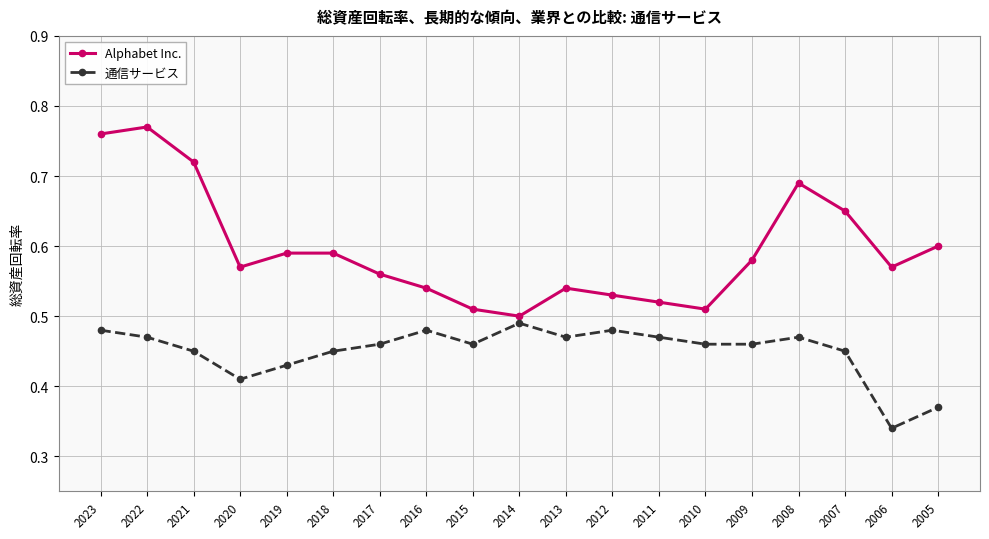

True or false: 通信サービス and Alphabet Inc. intersect in this chart.

False